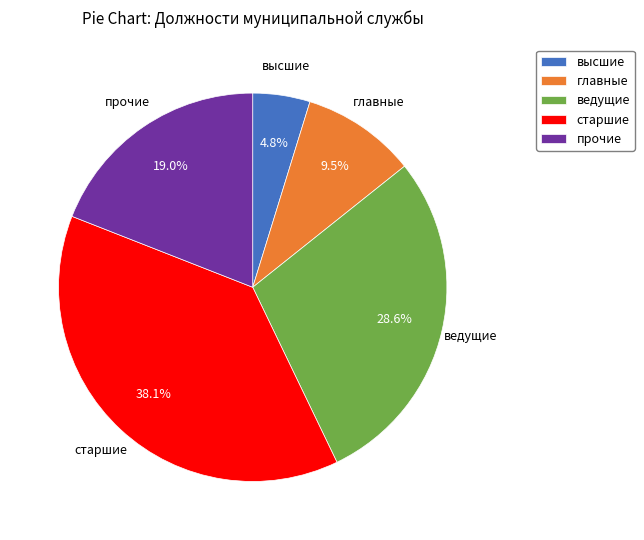

How many slices are in this pie chart?

5